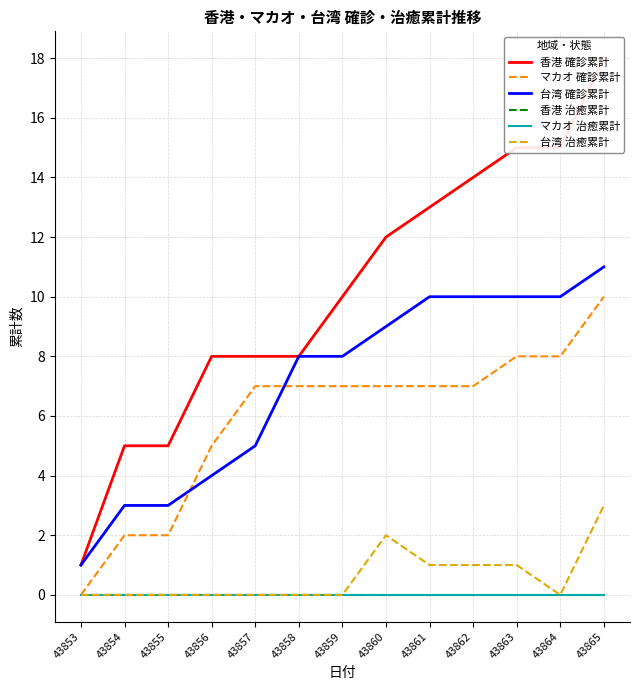

Reading right to left, transcribe all the data shown in this chart.

香港 確診累計: 18	15	15	14	13	12	10	8	8	8	5	5	1
マカオ 確診累計: 10	8	8	7	7	7	7	7	7	5	2	2	0
台湾 確診累計: 11	10	10	10	10	9	8	8	5	4	3	3	1
香港 治癒累計: 0	0	0	0	0	0	0	0	0	0	0	0	0
マカオ 治癒累計: 0	0	0	0	0	0	0	0	0	0	0	0	0
台湾 治癒累計: 3	0	1	1	1	2	0	0	0	0	0	0	0